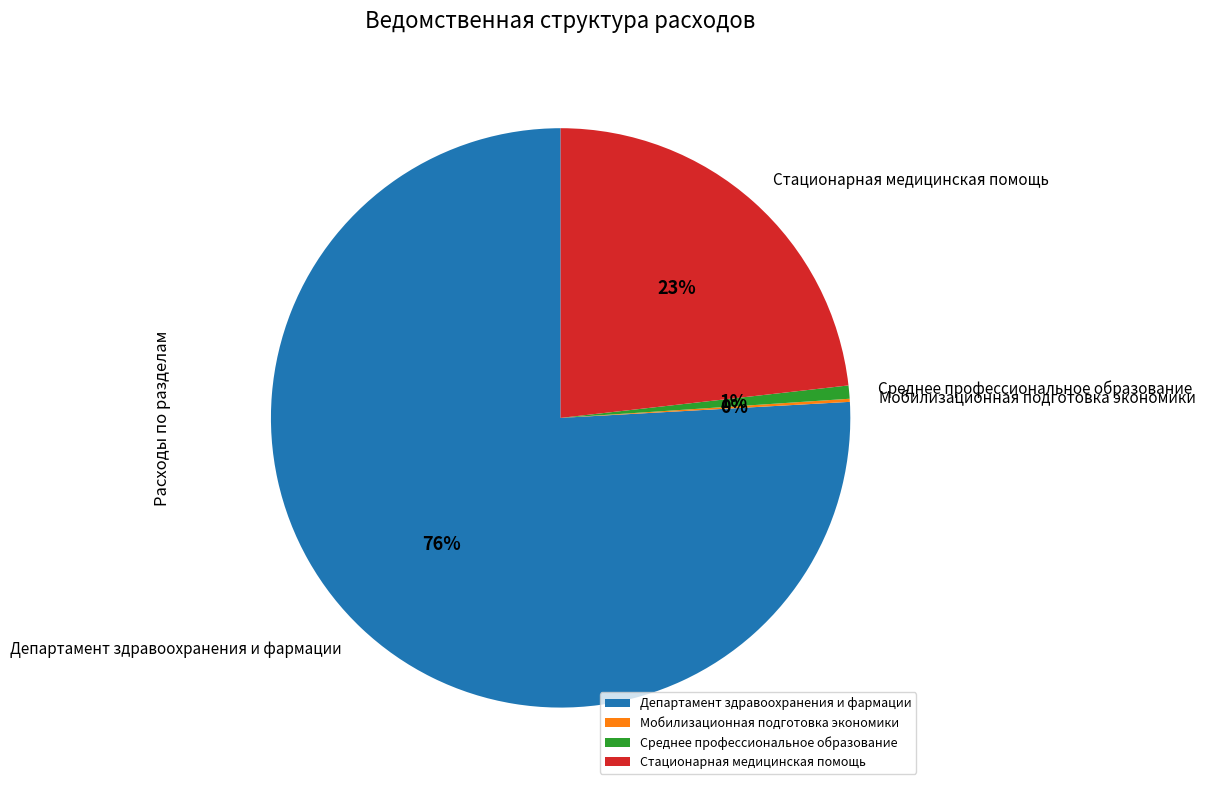

The Департамент здравоохранения и фармации slice represents 76% of the pie. True or false?

True